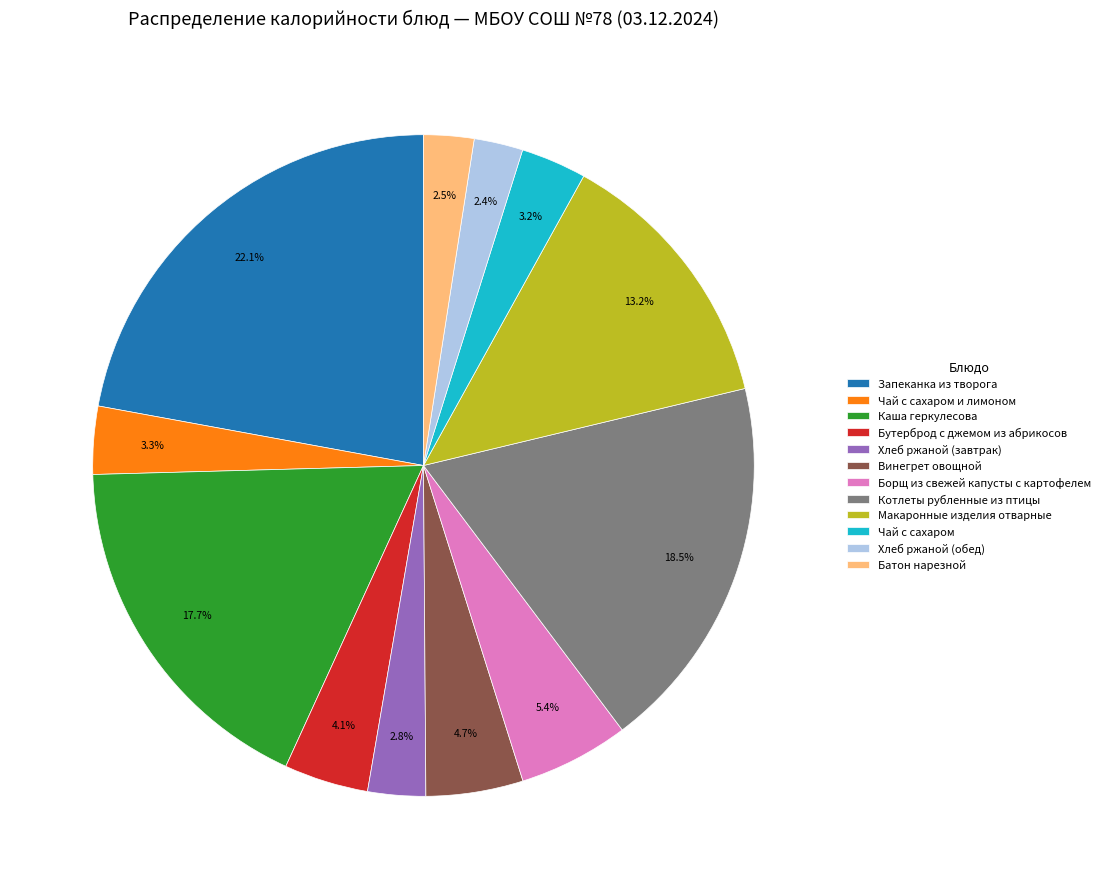

Which category has the biggest portion of the pie?

Запеканка из творога